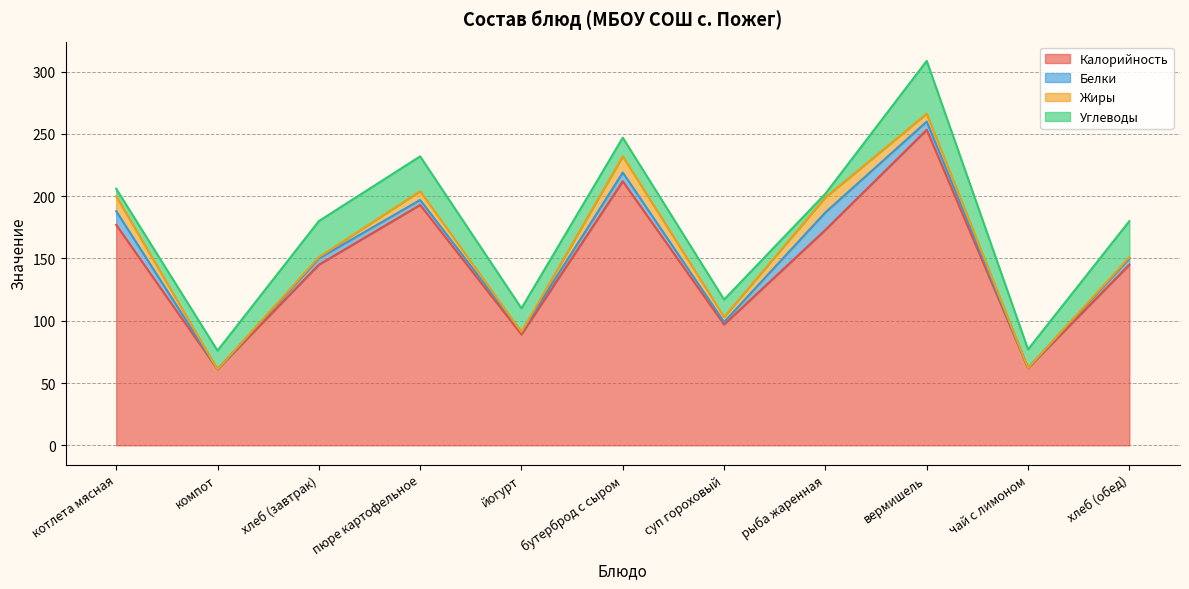

What are all the series names shown in the legend?

Калорийность, Белки, Жиры, Углеводы